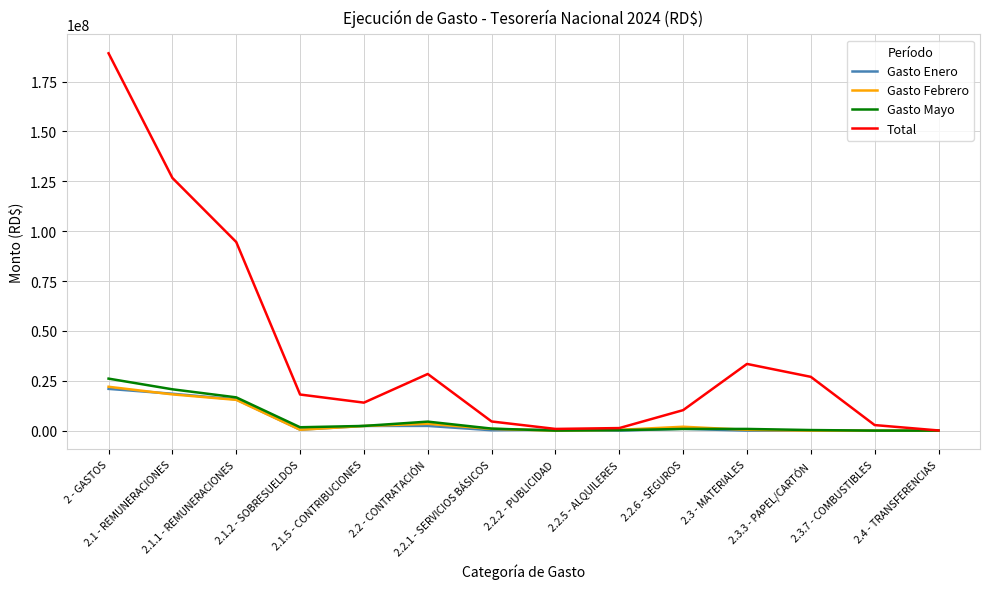

What is the greatest value displayed?

189205010.6